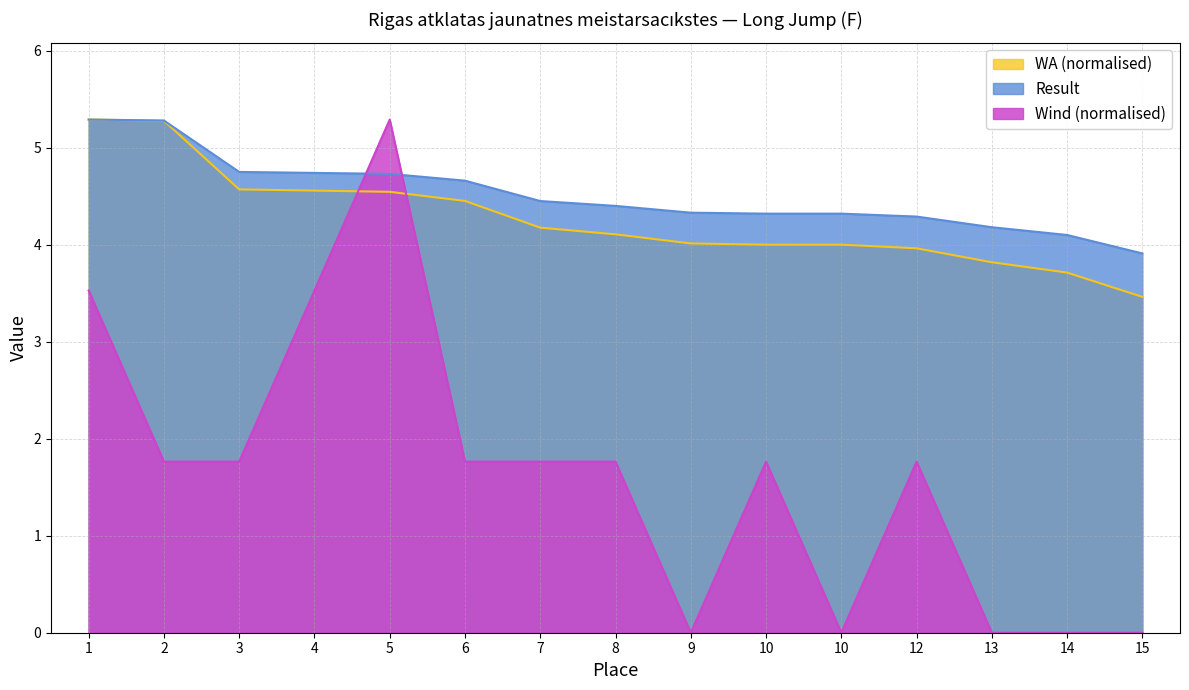

Which series has the largest range (max minus min)?

Wind (normalised)